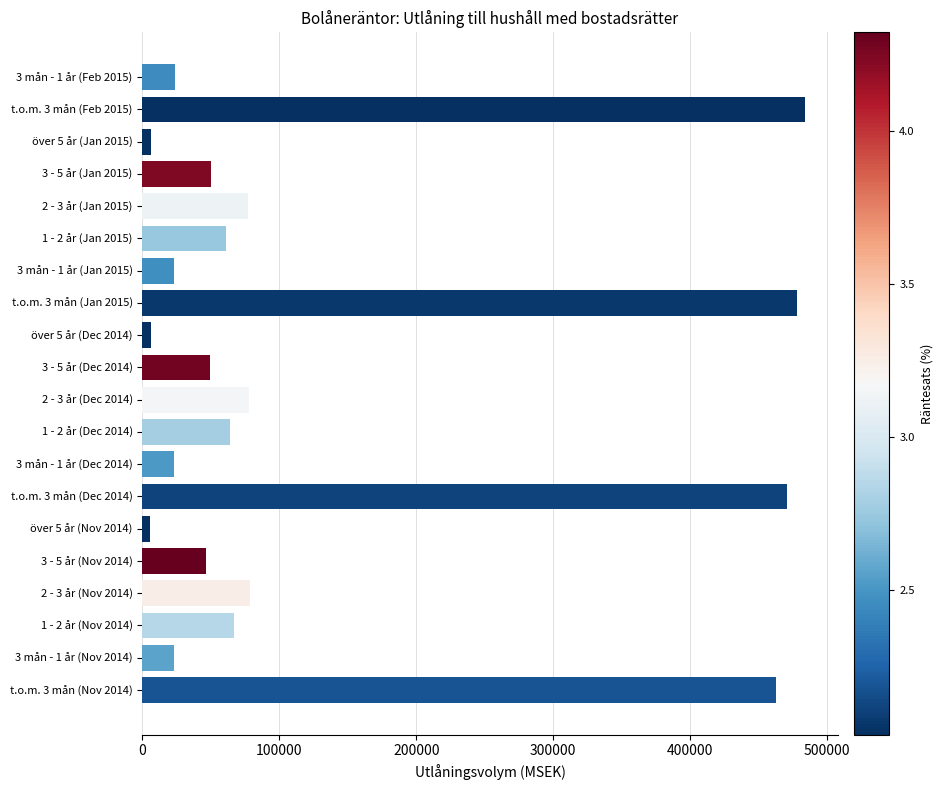

What is the difference between the second highest and second lowest values?

472481.0